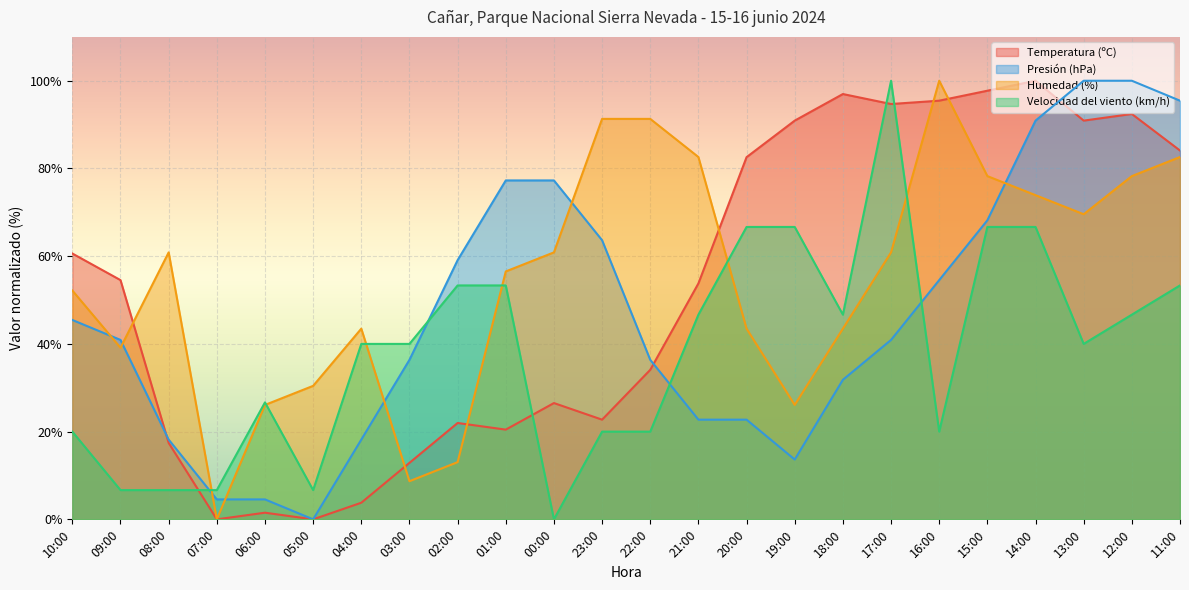

Which series changed the most between 06:00 and 13:00?

Presión (hPa)